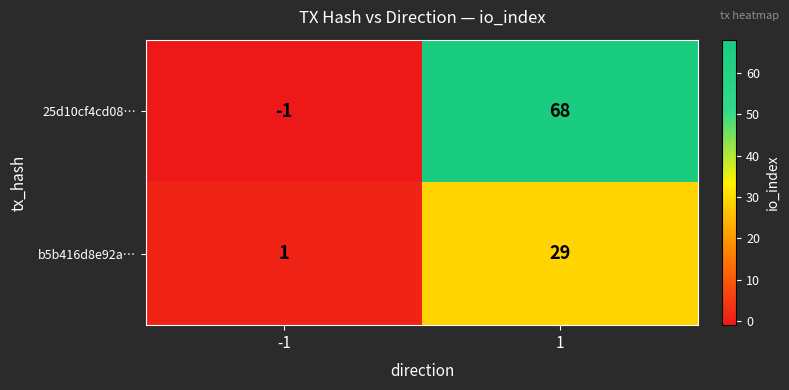

How many data points does each series have?

2